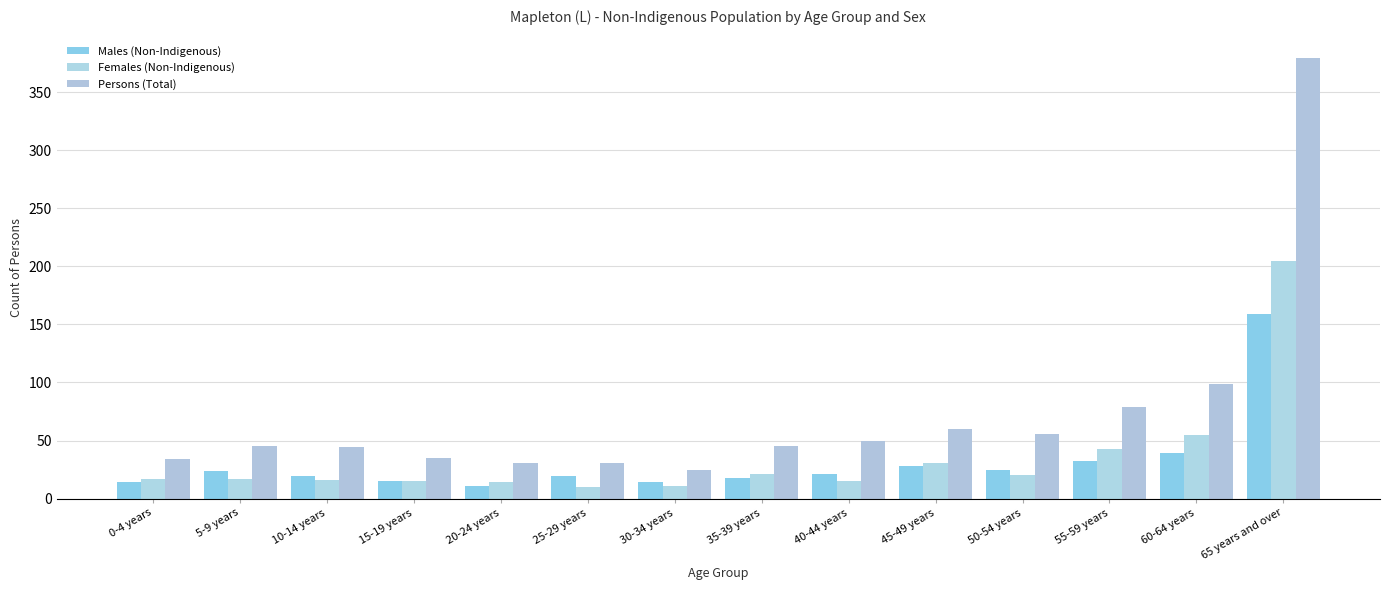

At which label does Persons (Total) first exceed 45?

40-44 years